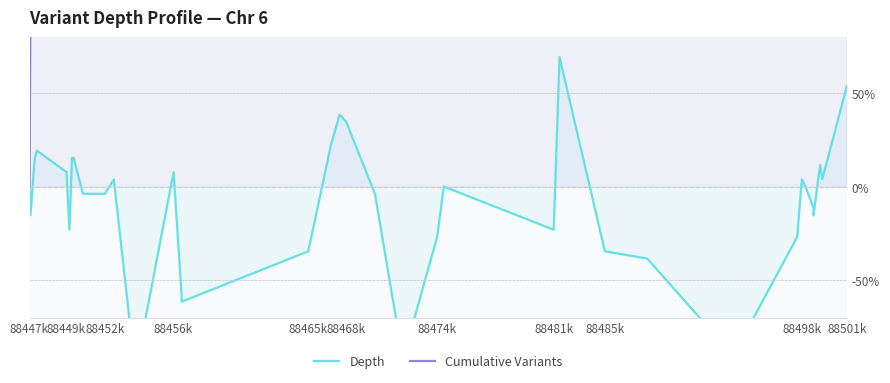

True or false: Depth and Cumulative Variants cross at least once.

False